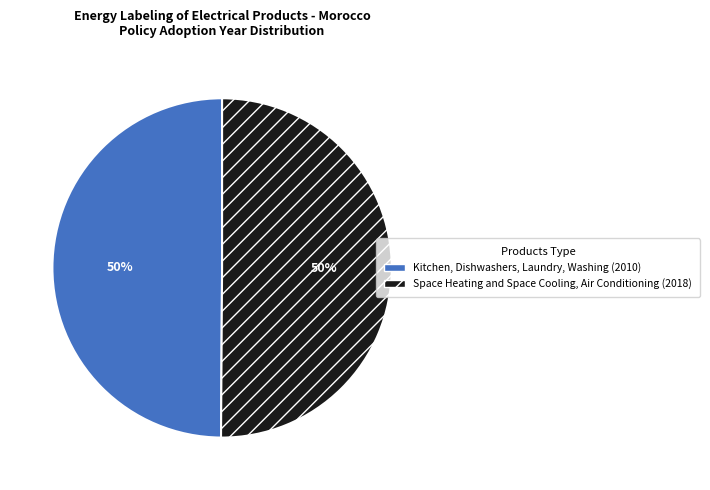

Combined, do Space Heating and Space Cooling, Air Conditioning (2018) and Kitchen, Dishwashers, Laundry, Washing (2010) account for over 50%?

Yes